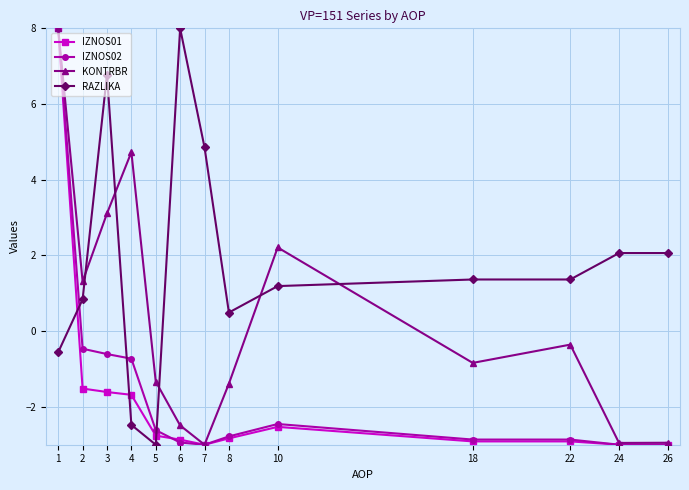

True or false: KONTRBR has a value of -2.5 at 6.

True